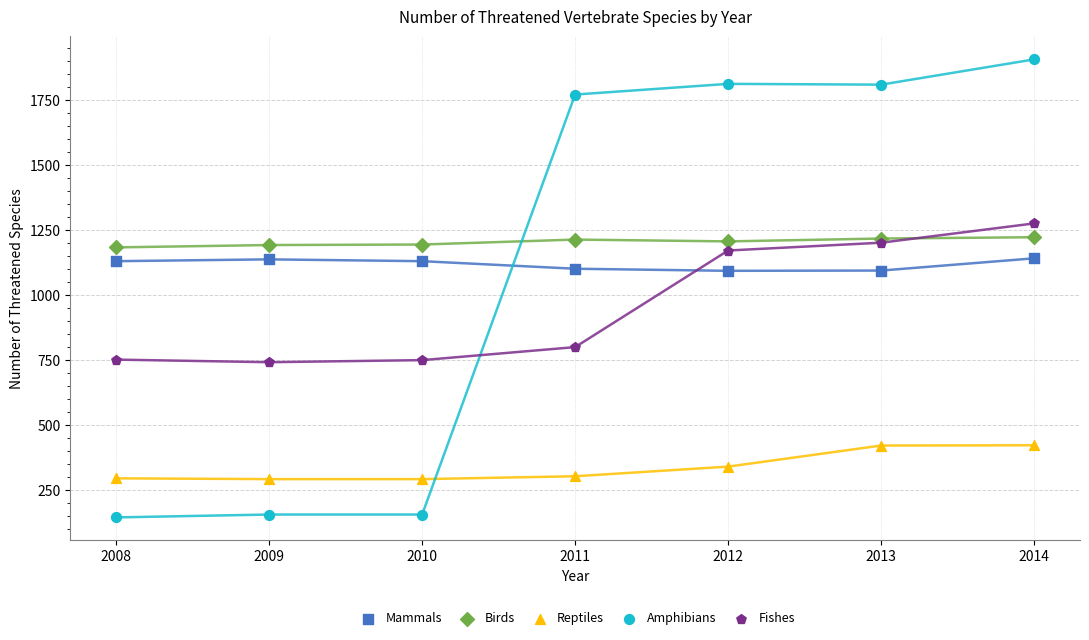

Which series reaches the maximum Y coordinate?

Amphibians